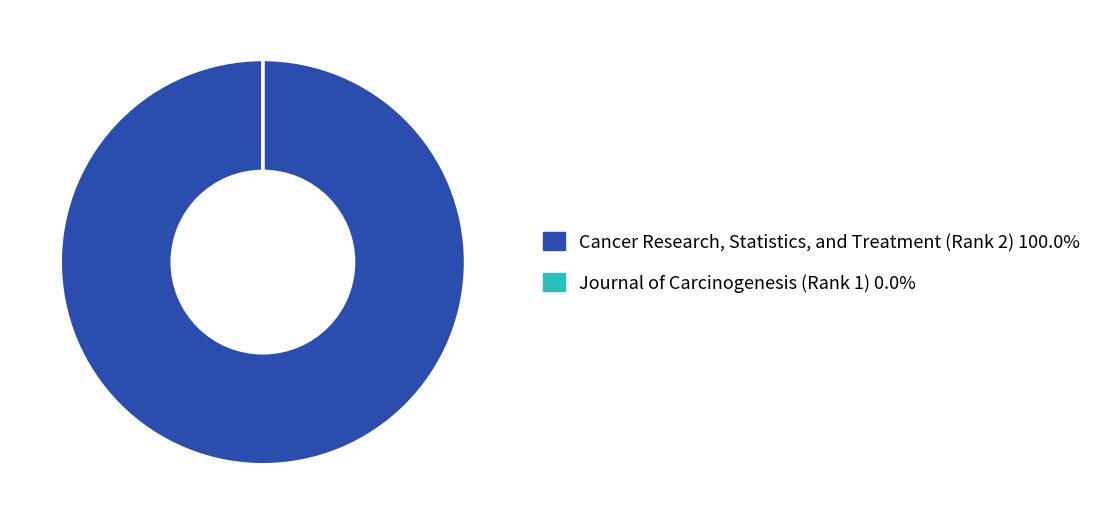

Is there any slice that represents more than half of the pie?

Yes